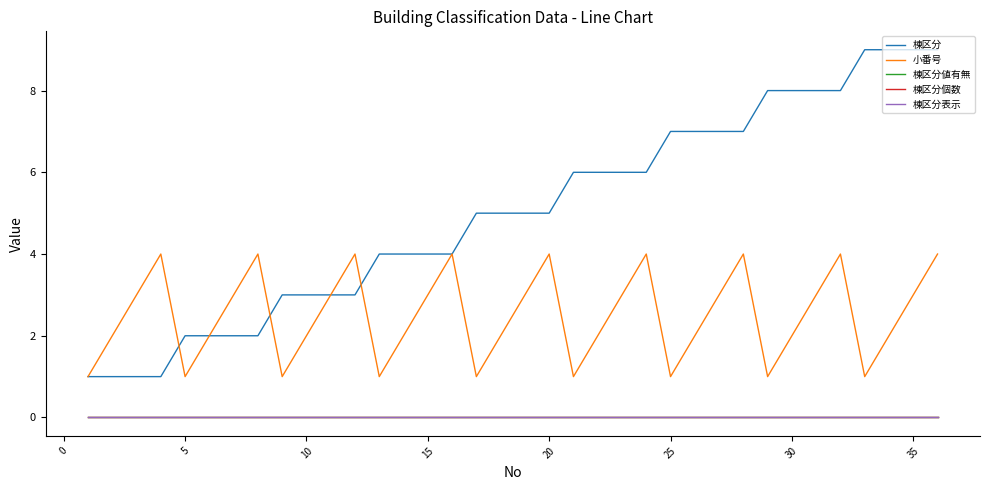

Reading left to right, list all the values displayed in this chart.

棟区分: 1	1	1	1	2	2	2	2	3	3	3	3	4	4	4	4	5	5	5	5	6	6	6	6	7	7	7	7	8	8	8	8	9	9	9	9
小番号: 1	2	3	4	1	2	3	4	1	2	3	4	1	2	3	4	1	2	3	4	1	2	3	4	1	2	3	4	1	2	3	4	1	2	3	4
棟区分値有無: 0	0	0	0	0	0	0	0	0	0	0	0	0	0	0	0	0	0	0	0	0	0	0	0	0	0	0	0	0	0	0	0	0	0	0	0
棟区分個数: 0	0	0	0	0	0	0	0	0	0	0	0	0	0	0	0	0	0	0	0	0	0	0	0	0	0	0	0	0	0	0	0	0	0	0	0
棟区分表示: 0	0	0	0	0	0	0	0	0	0	0	0	0	0	0	0	0	0	0	0	0	0	0	0	0	0	0	0	0	0	0	0	0	0	0	0